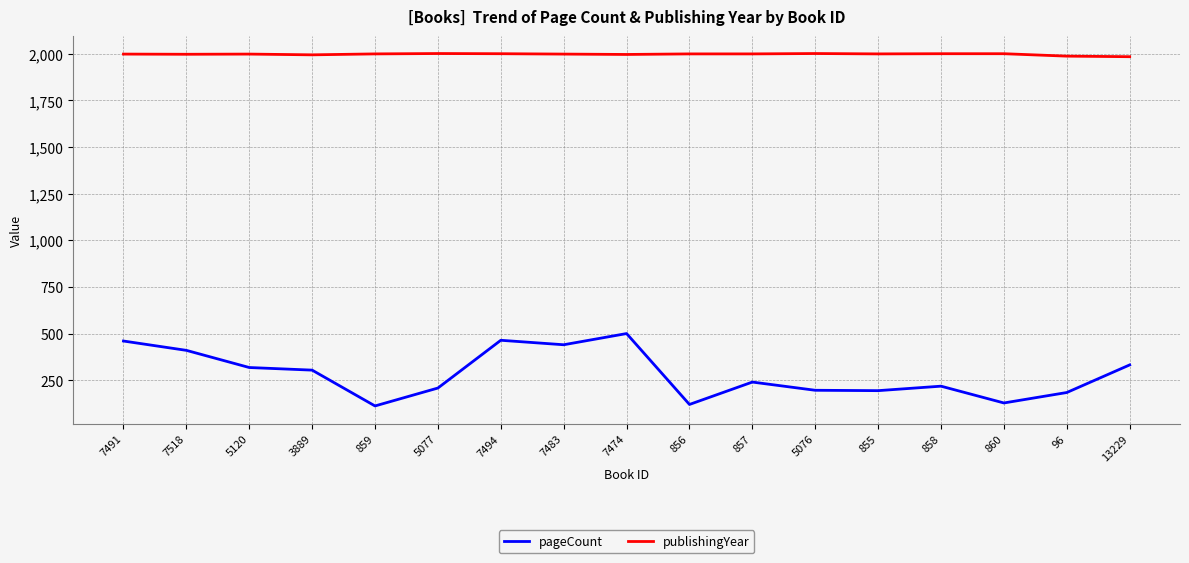

Which series changed the most between 7491 and 7518?

pageCount